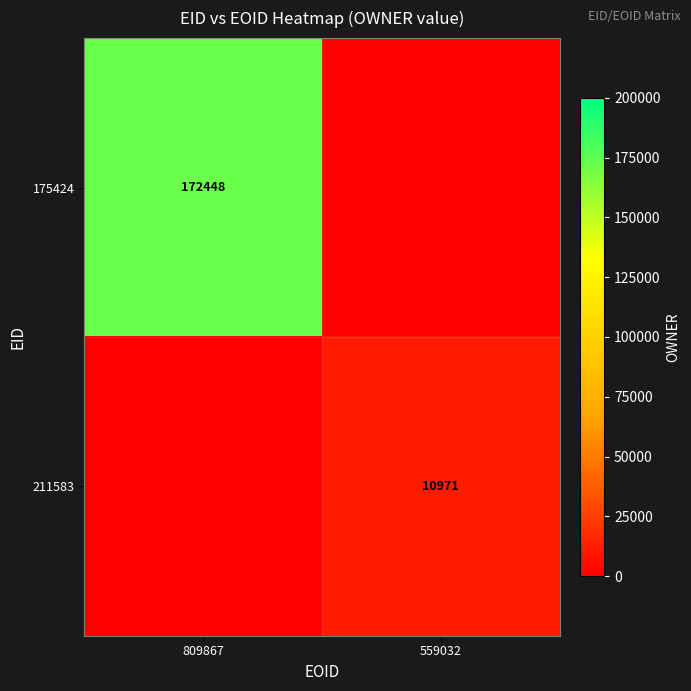

Is it true that 175424 equals 172448 at 809867?

True